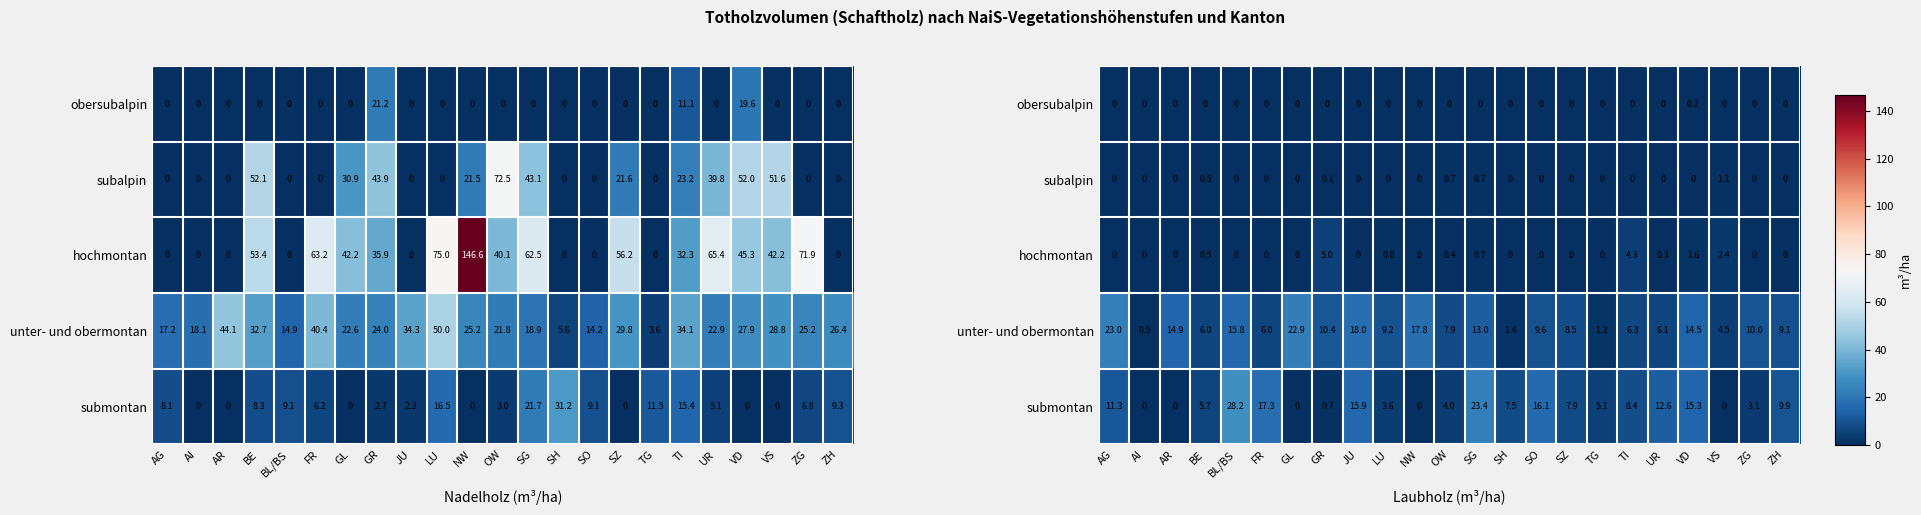

What is the maximum value for unter- und obermontan?

23.0